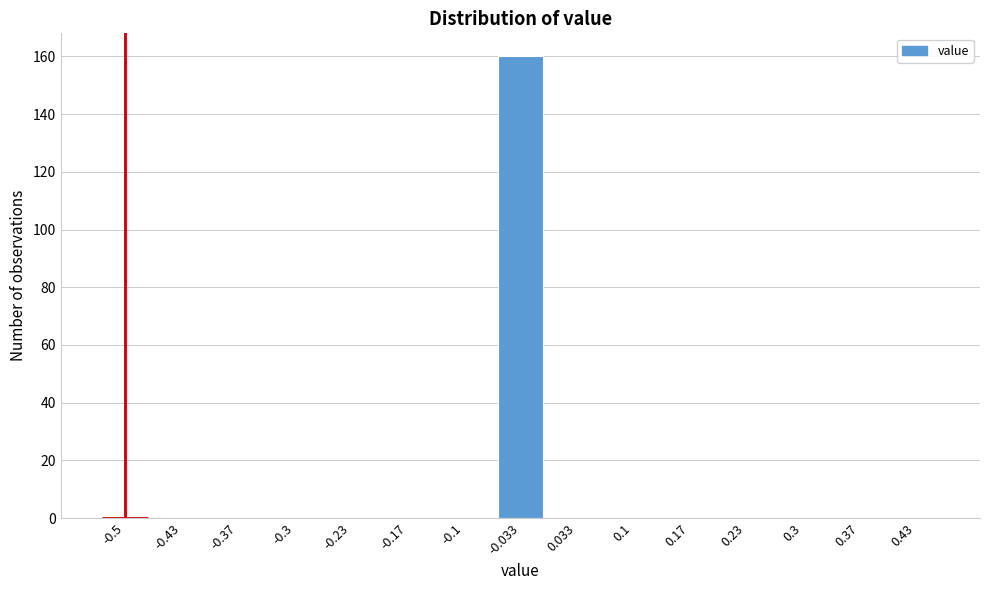

Reading left to right, what are all the values shown in this chart?

-0.5=0	-0.43=0	-0.37=0	-0.3=0	-0.23=0	-0.17=0	-0.1=0	-0.033=160	0.033=0	0.1=0	0.17=0	0.23=0	0.3=0	0.37=0	0.43=0